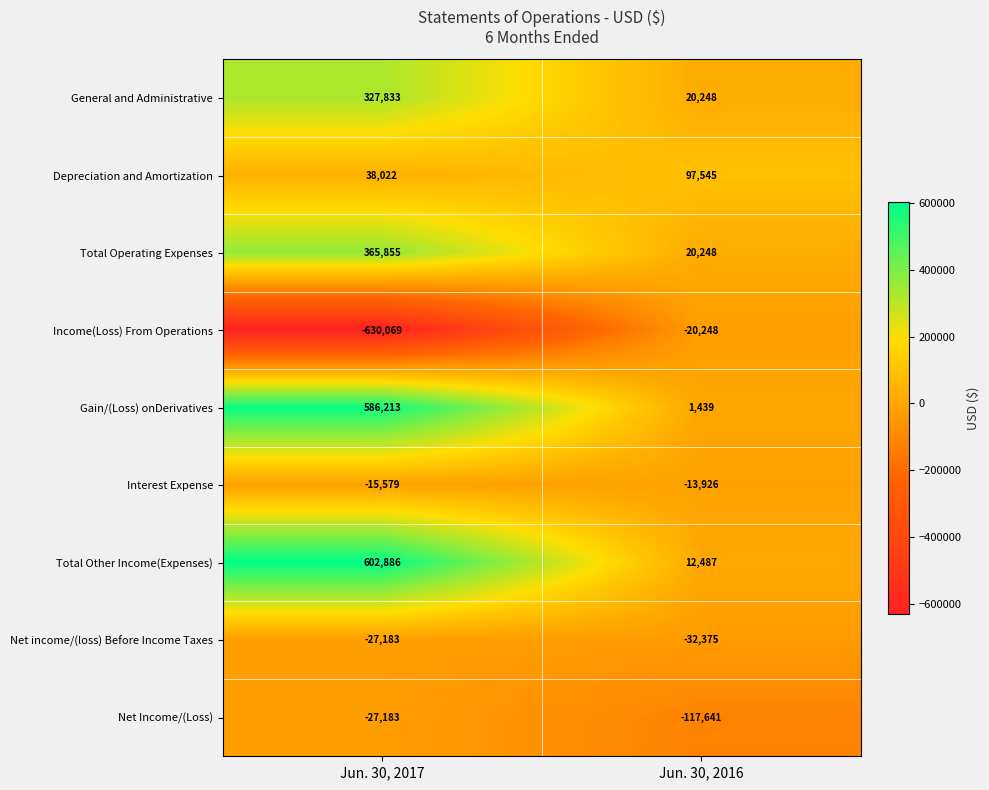

At which category is the sum across all series the highest?

Jun. 30, 2017